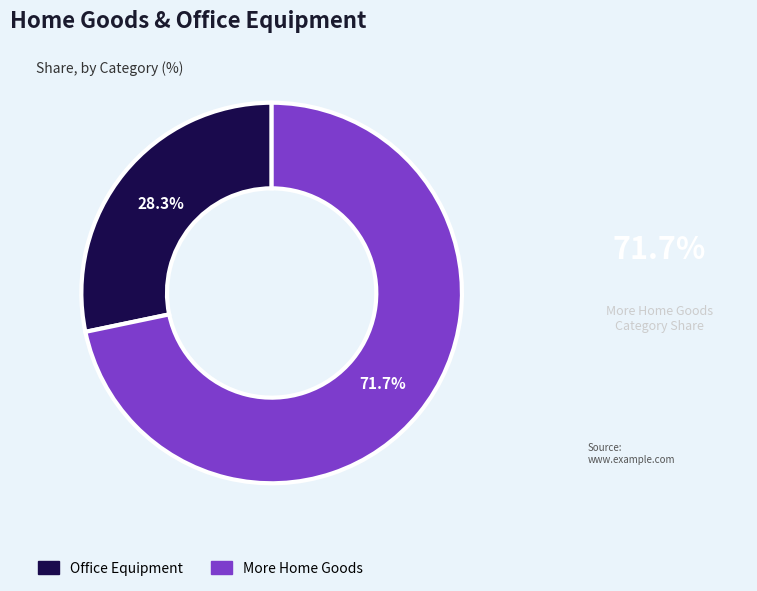

To the nearest percent, what is the difference between the largest and smallest slice percentages?

43%